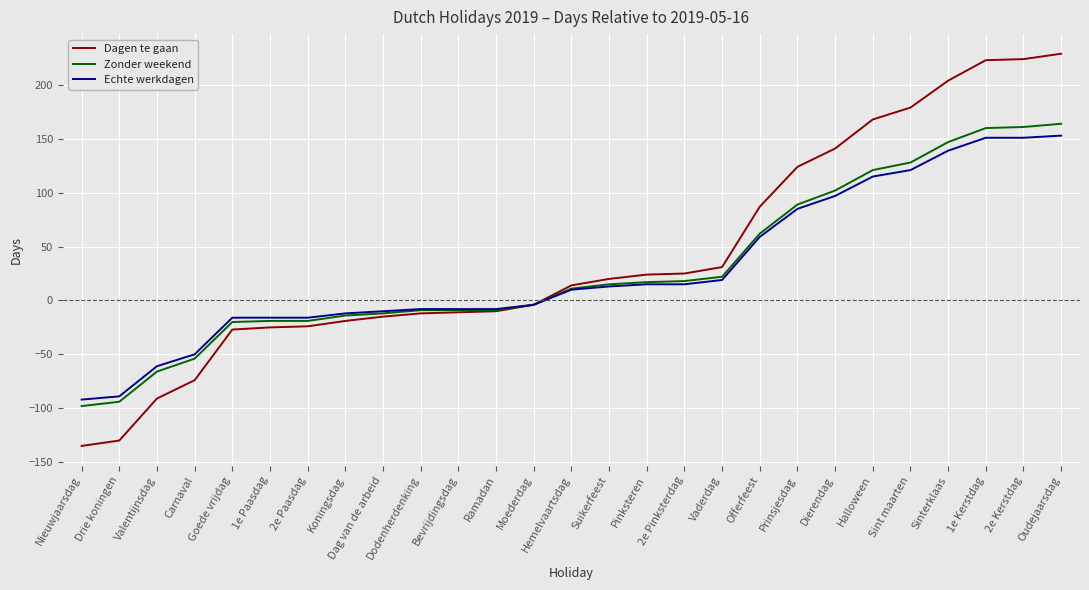

Is it true that Dagen te gaan equals -135 at Nieuwjaarsdag?

True